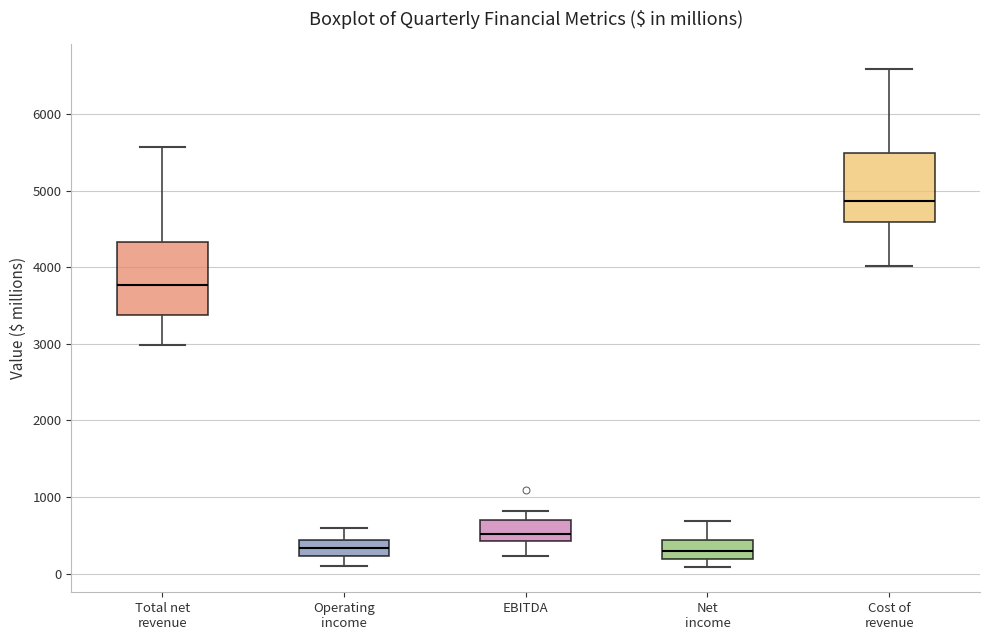

Reading left to right, transcribe this box plot: for each box, give where its median line is, the range the box spans, and where its two whiskers end, as read against the y-axis. The values are not printed on the chart, so give them approximately, as read against the axis.

Total net revenue: median 3800, box 3400 to 4300, whiskers 3000 to 5600
Operating income: median 300, box 200 to 400, whiskers 100 to 600
EBITDA: median 500, box 400 to 700, whiskers 200 to 800
Net income: median 300, box 200 to 400, whiskers 100 to 700
Cost of revenue: median 4900, box 4600 to 5500, whiskers 4000 to 6600